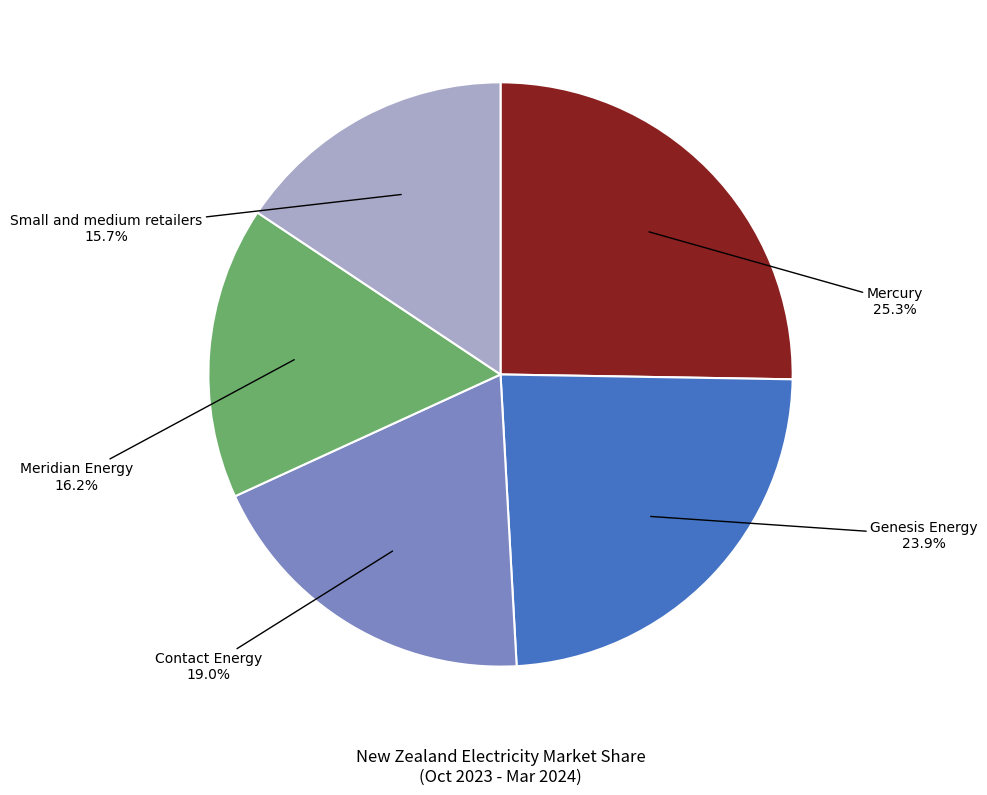

How many slices are in this pie chart?

5